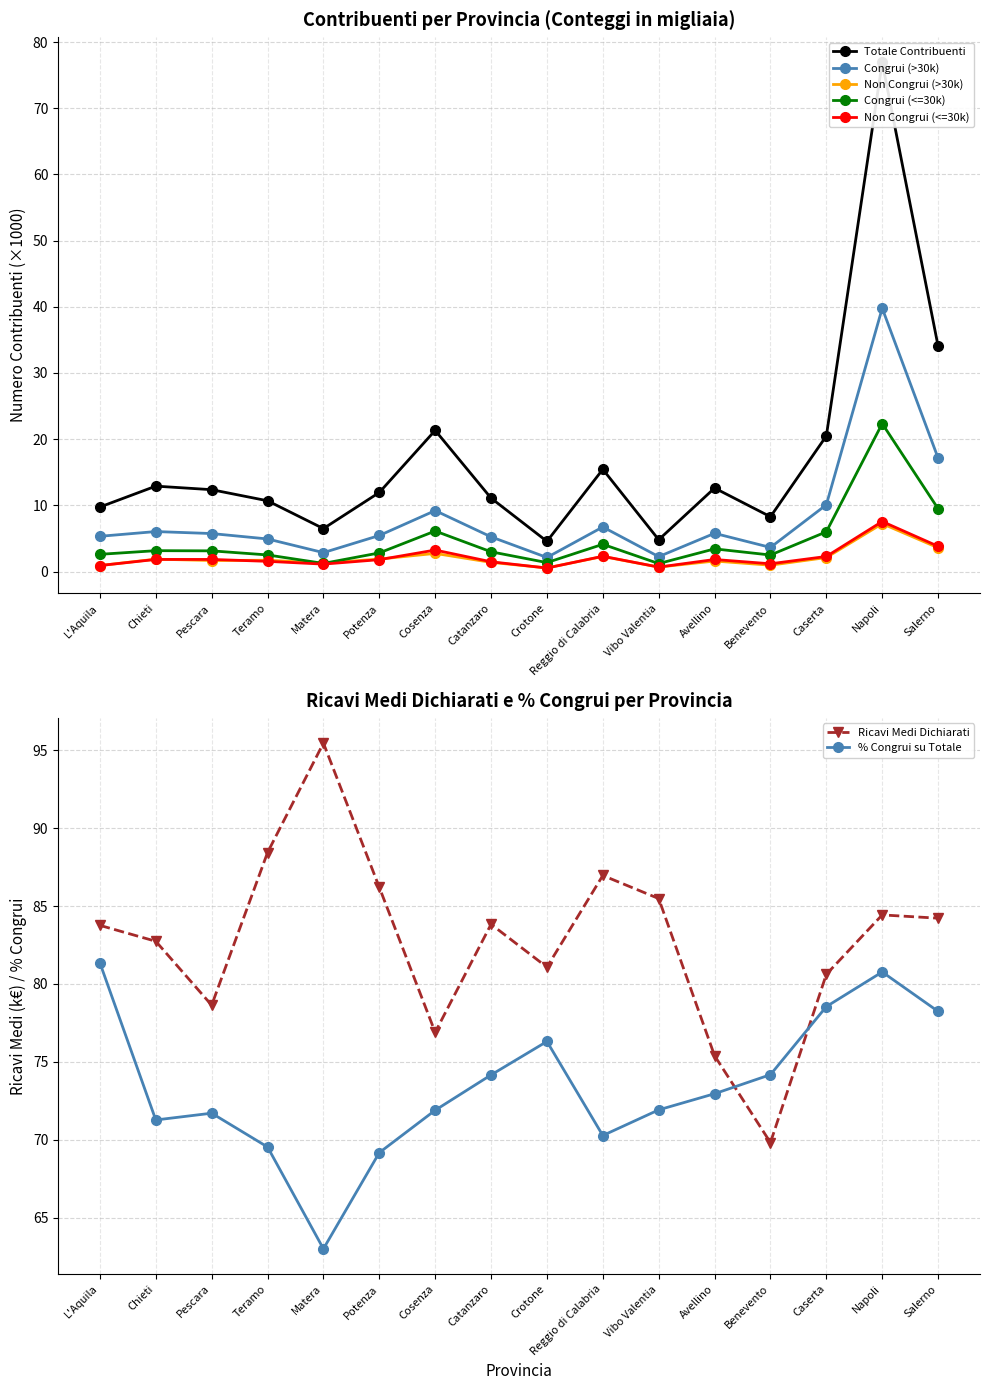

At which category does Non Congrui (<=30k) reach its first local peak?

Chieti